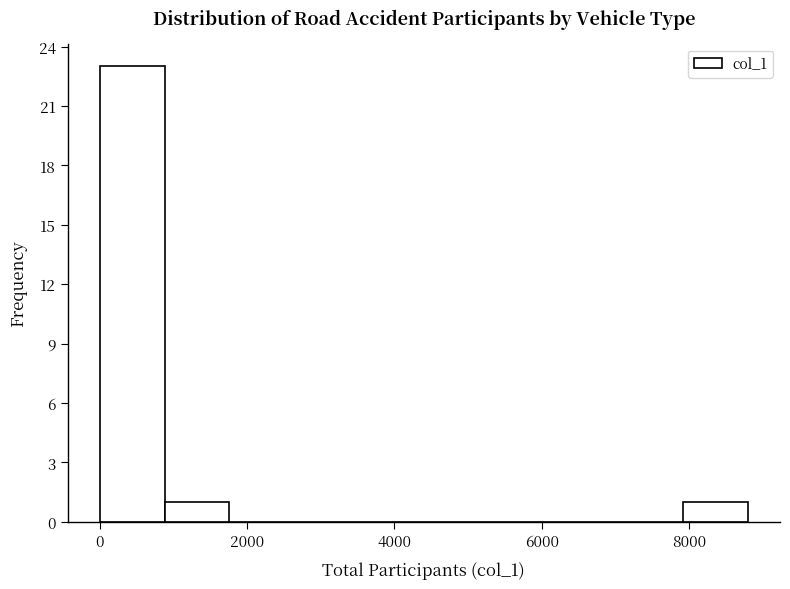

Which range on the x-axis has the tallest bar?

0 to 800